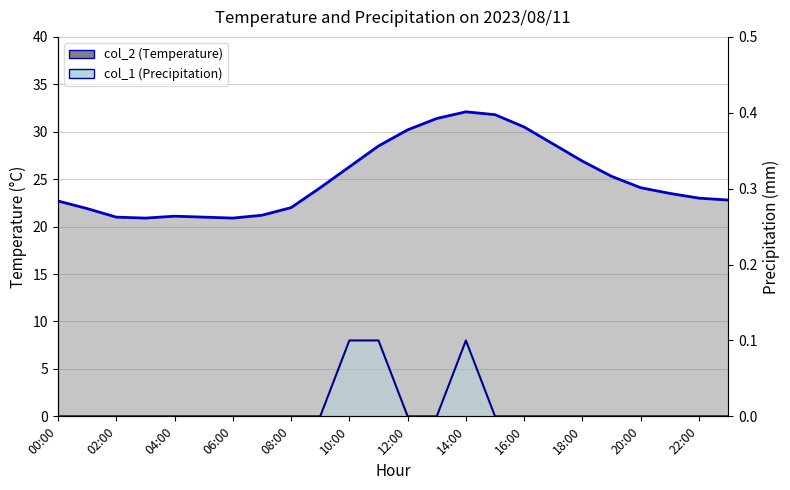

How many positive values does the col_1 series have?

3